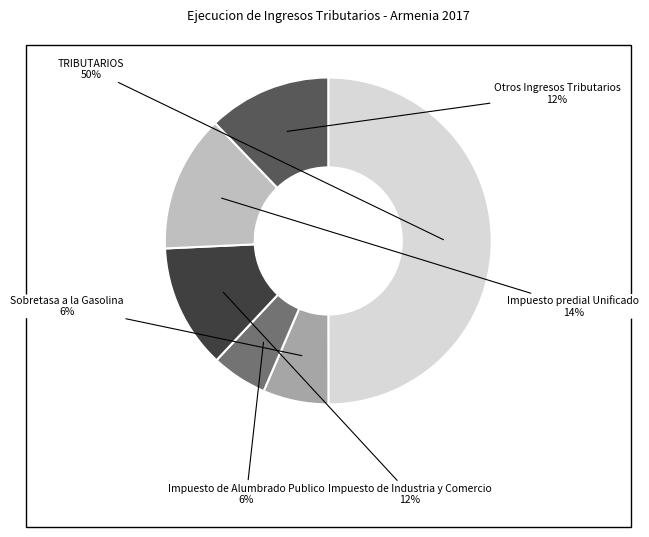

Between Impuesto de Industria y Comercio and Impuesto de Alumbrado Publico, which is larger?

Impuesto de Industria y Comercio